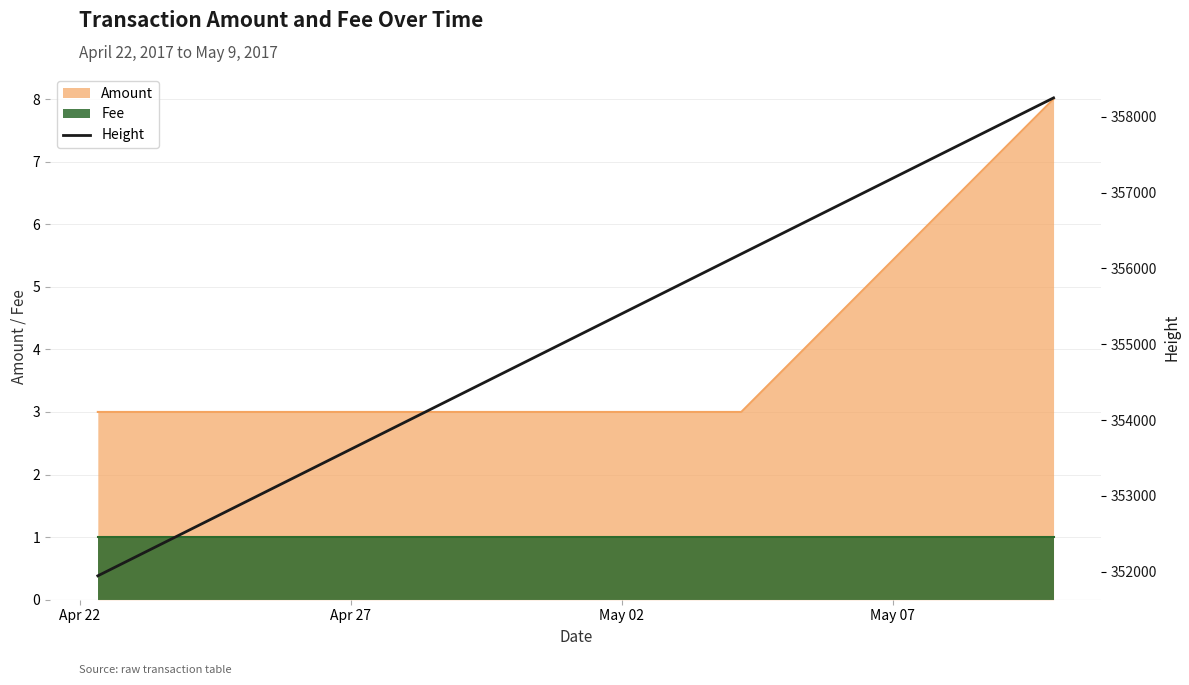

Which label corresponds to the smallest value in the chart?

Apr 22